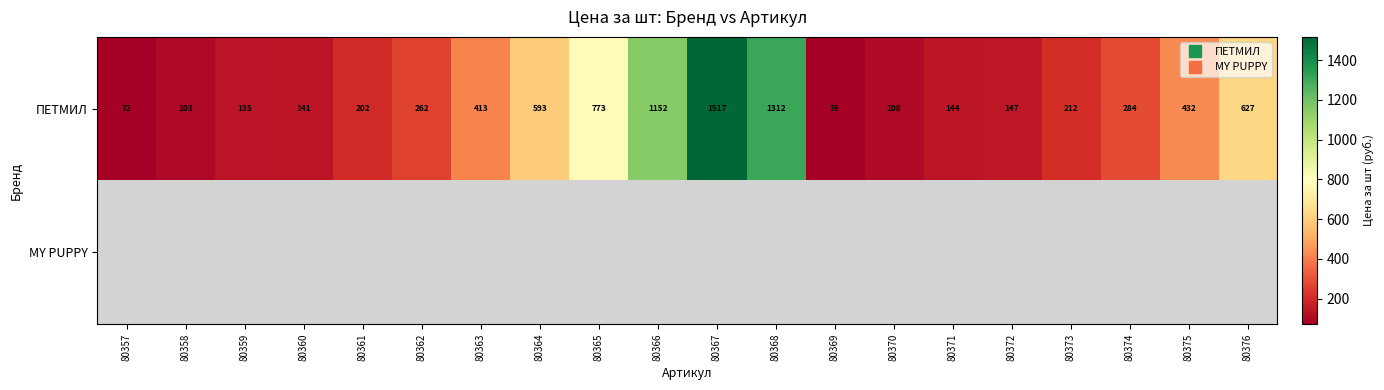

At how many categories does at least one series exceed 208?

11